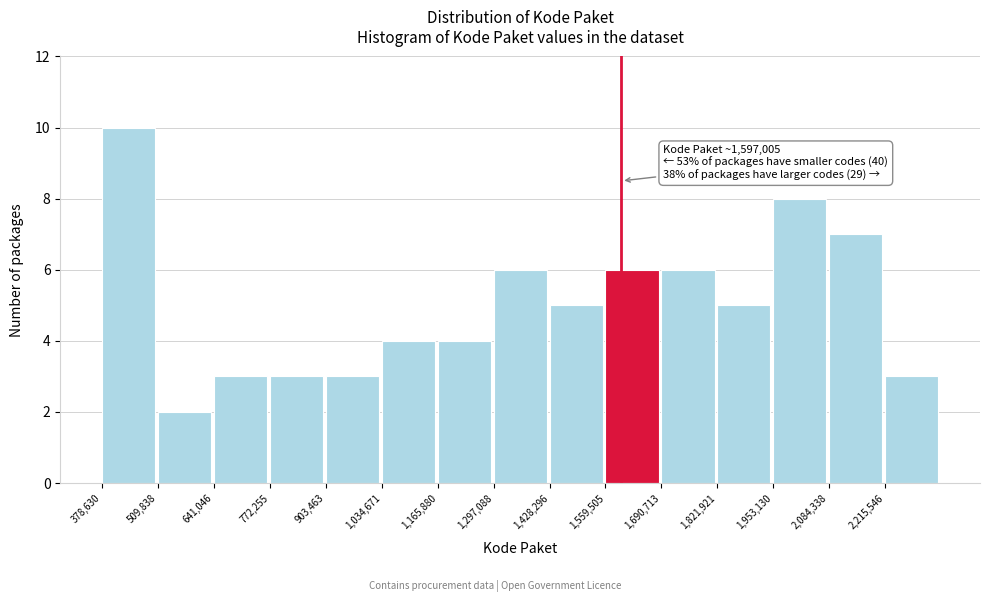

Which range on the x-axis has the tallest bar?

380000 to 500000